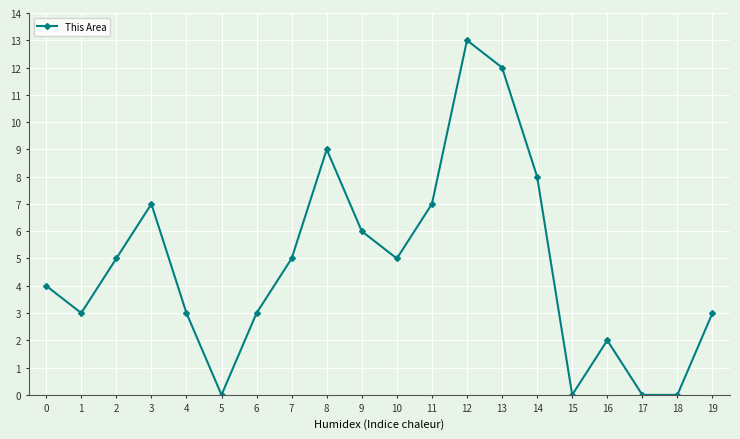

Which has a higher value, 17 or 16?

16